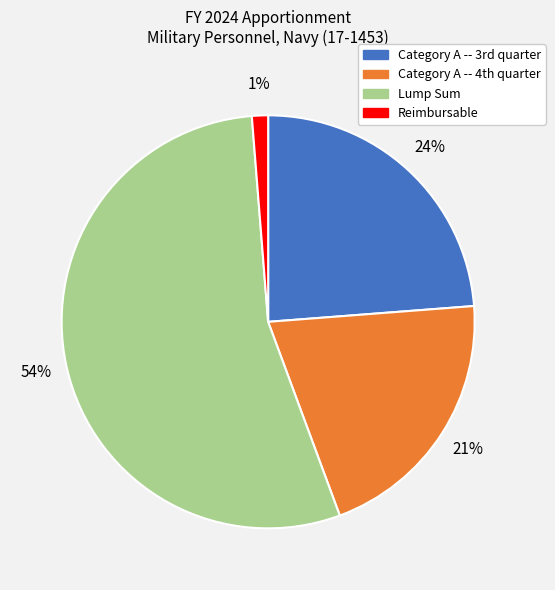

Rank the categories by value from lowest to highest.

Reimbursable, Category A -- 4th quarter, Category A -- 3rd quarter, Lump Sum